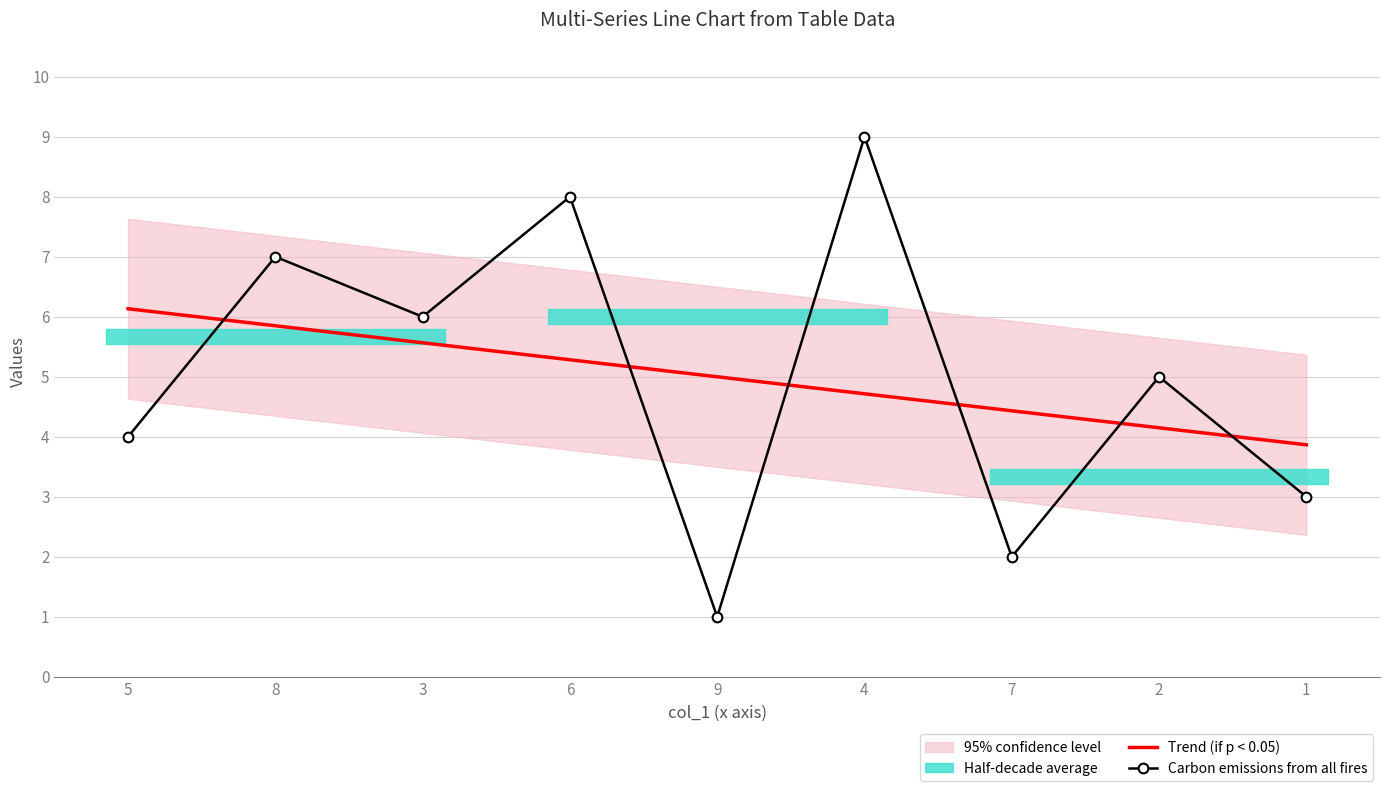

What is the value of the Carbon emissions from all fires point at the 7th from the left?

2.0